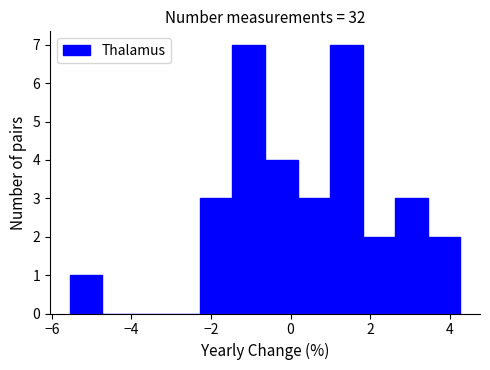

Reading left to right, list every bar in this chart as the range it spans on the x-axis followed by its height. Neither the bar edges nor the heights are printed on the chart, so give them approximately, as read against the axes.

-5.6 to -4.8: 1
-4.8 to -4.0: 0
-4.0 to -3.0: 0
-3.0 to -2.2: 0
-2.2 to -1.4: 3
-1.4 to -0.6: 7
-0.6 to 0.2: 4
0.2 to 1.0: 3
1.0 to 1.8: 7
1.8 to 2.6: 2
2.6 to 3.4: 3
3.4 to 4.2: 2